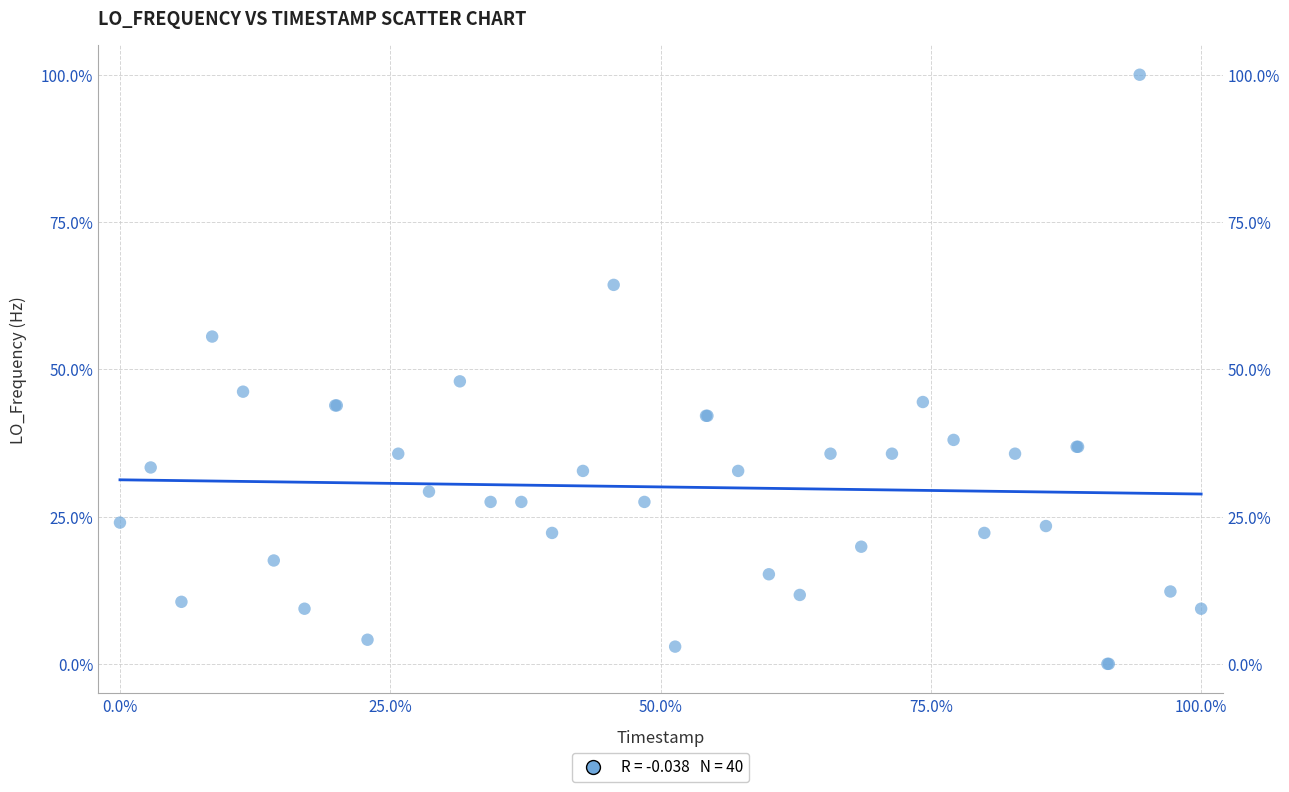

What Y value in the scatter plot is closest to 50?

48.0